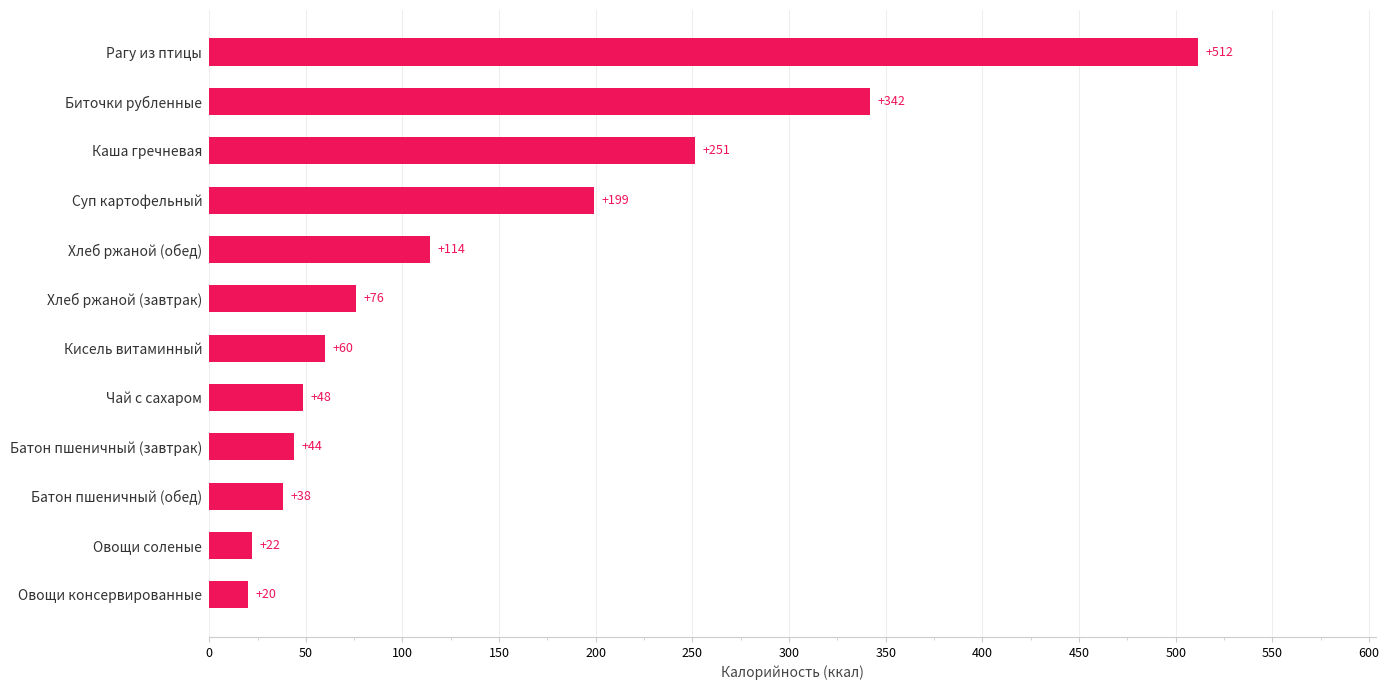

Between Батон пшеничный (обед) and Хлеб ржаной (обед), which is larger?

Хлеб ржаной (обед)